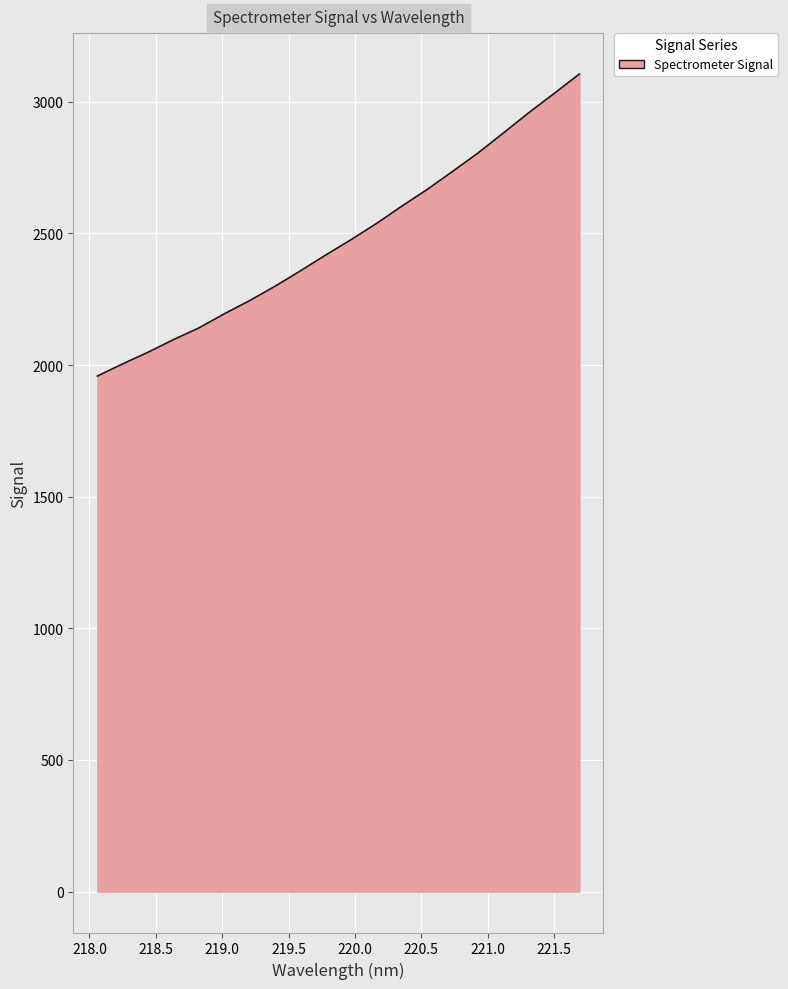

What is the minimum value shown in the chart?

1958.5